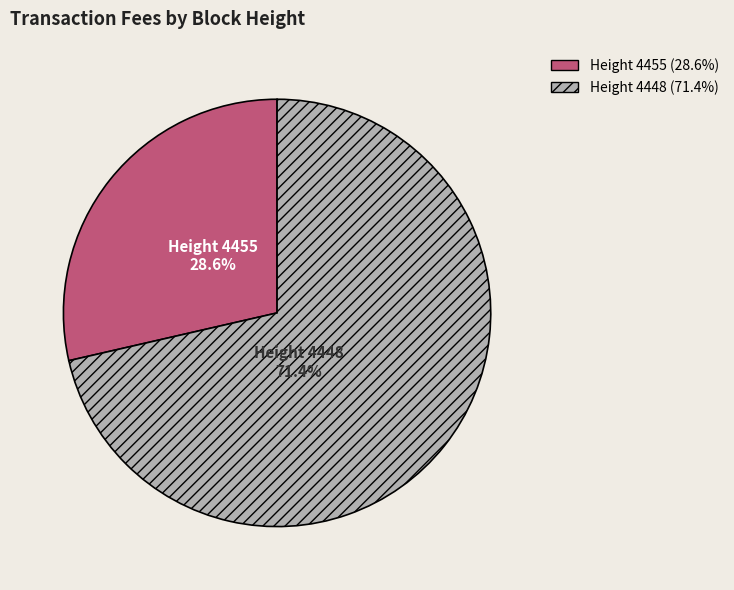

How many slices are in this pie chart?

2